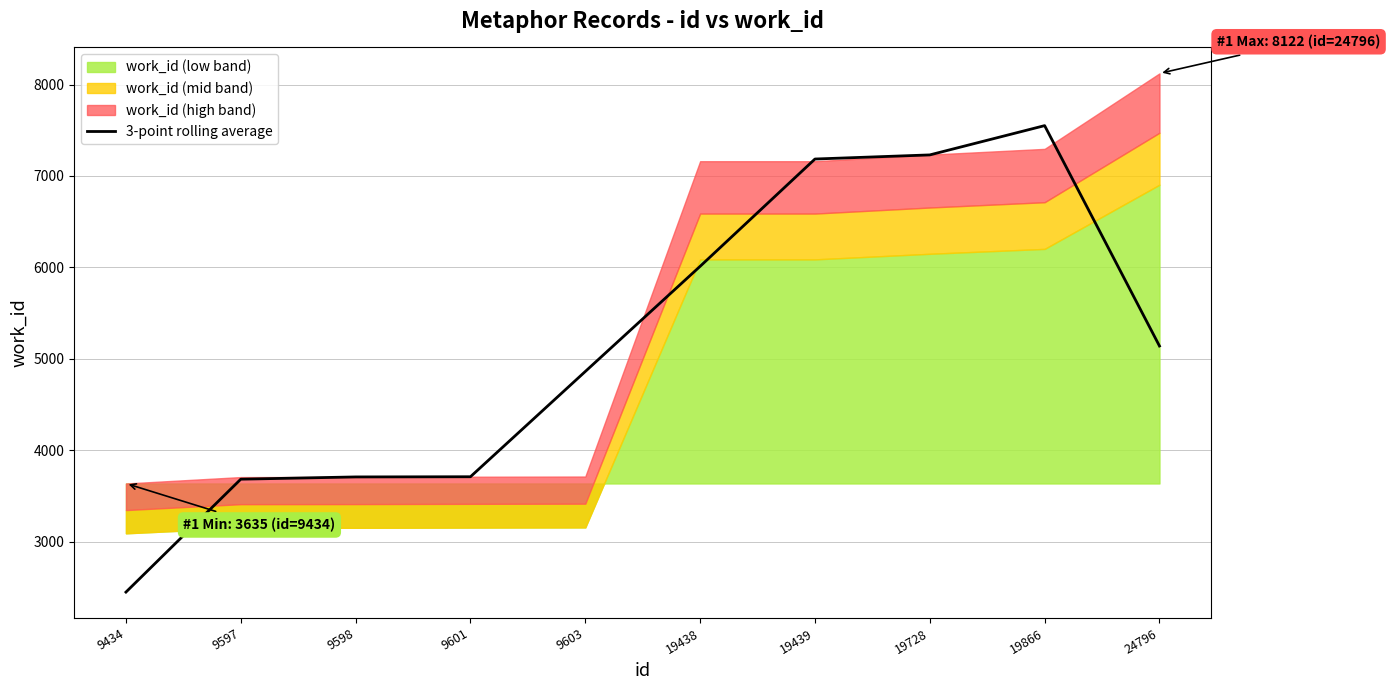

Does the chart display data point markers on the line(s)?

No